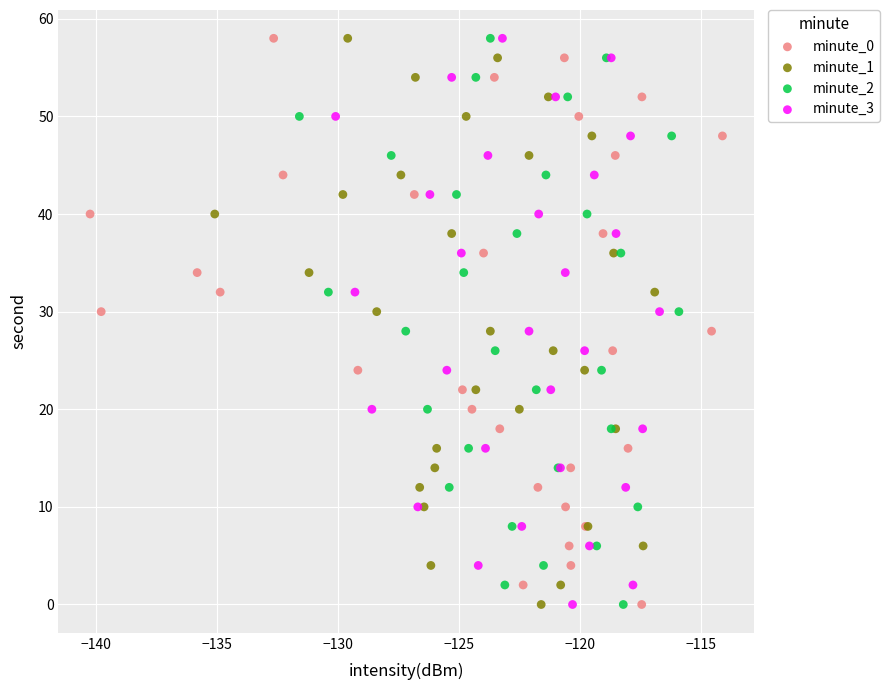

What are all the series names shown in the legend?

minute_0, minute_1, minute_2, minute_3